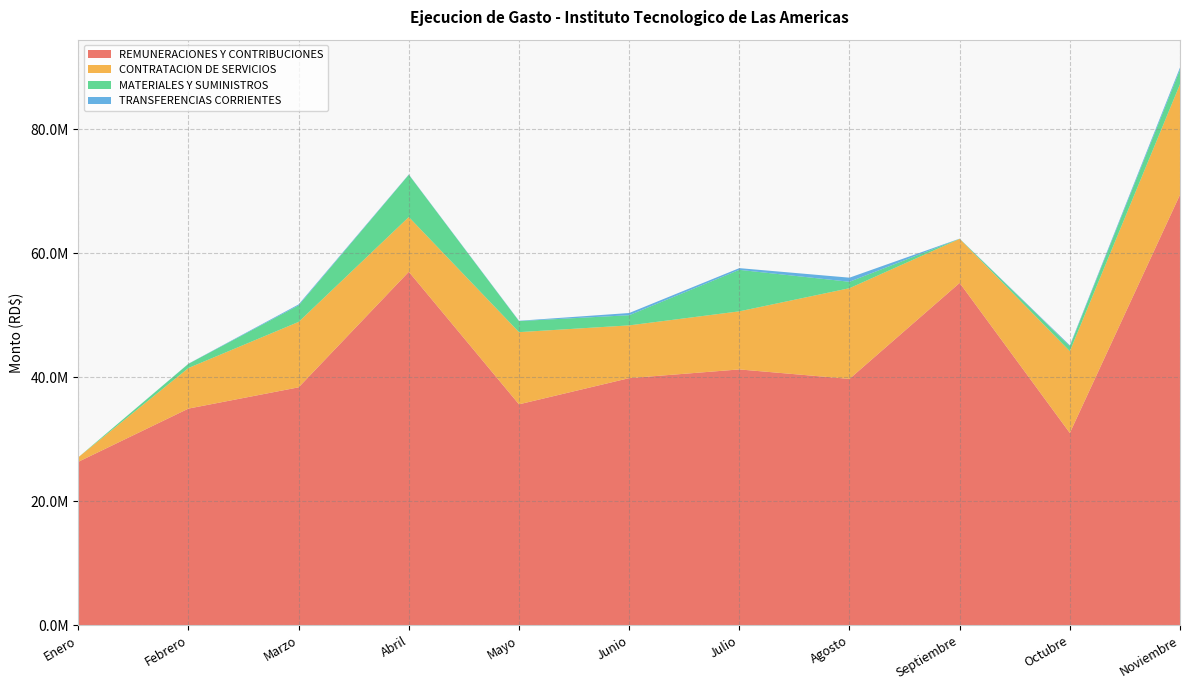

Reading right to left, list all the values displayed in this chart.

REMUNERACIONES Y CONTRIBUCIONES: 69466611.2	31002229.4	55228692.8	39733695.7	41262313.8	39854325.2	35627066.2	57025282.6	38372796.7	34940722.1	26349586.4
CONTRATACION DE SERVICIOS: 17845692.7	13201695.6	7109229.7	14642202.2	9378238.9	8519750.0	11655690.3	8843837.7	10564023.3	6554315.2	729995.6
MATERIALES Y SUMINISTROS: 2338897.3	791298.7	23670.8	1036075.0	6696847.8	1641307.6	1780480.0	6819781.4	2663298.9	673642.5	0.0
TRANSFERENCIAS CORRIENTES: 346775.8	152759.9	13823.5	663176.2	276893.9	353170.2	55000.0	48571.4	158795.3	25000.0	0.0